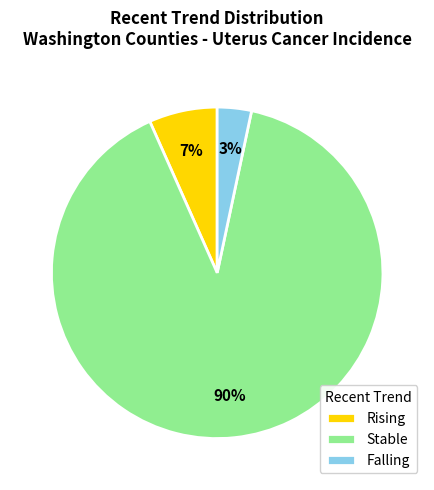

True or false: Falling accounts for 15% of the total.

False